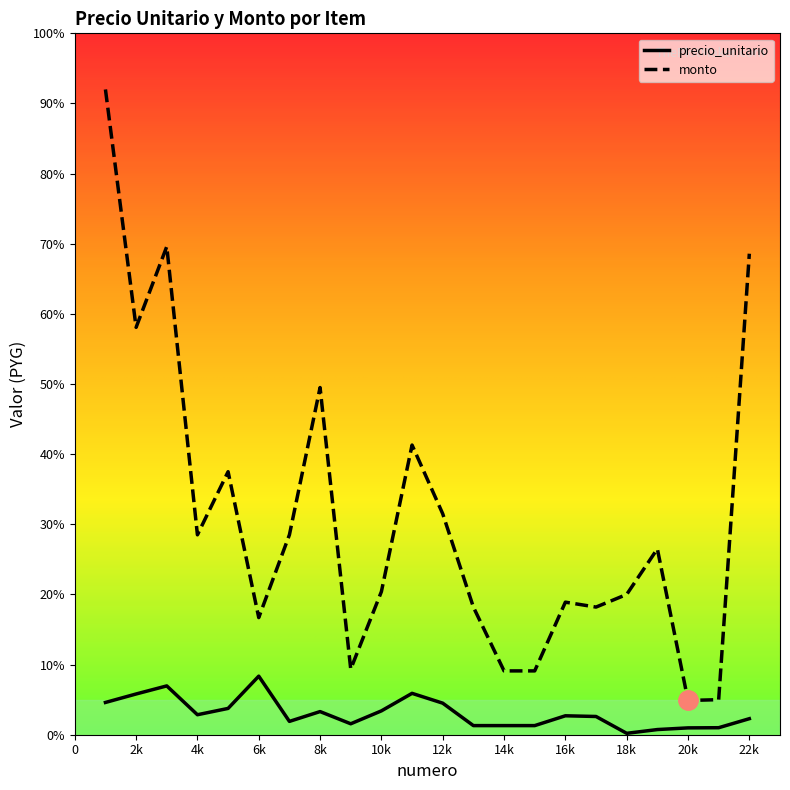

True or false: monto and precio_unitario intersect in this chart.

False